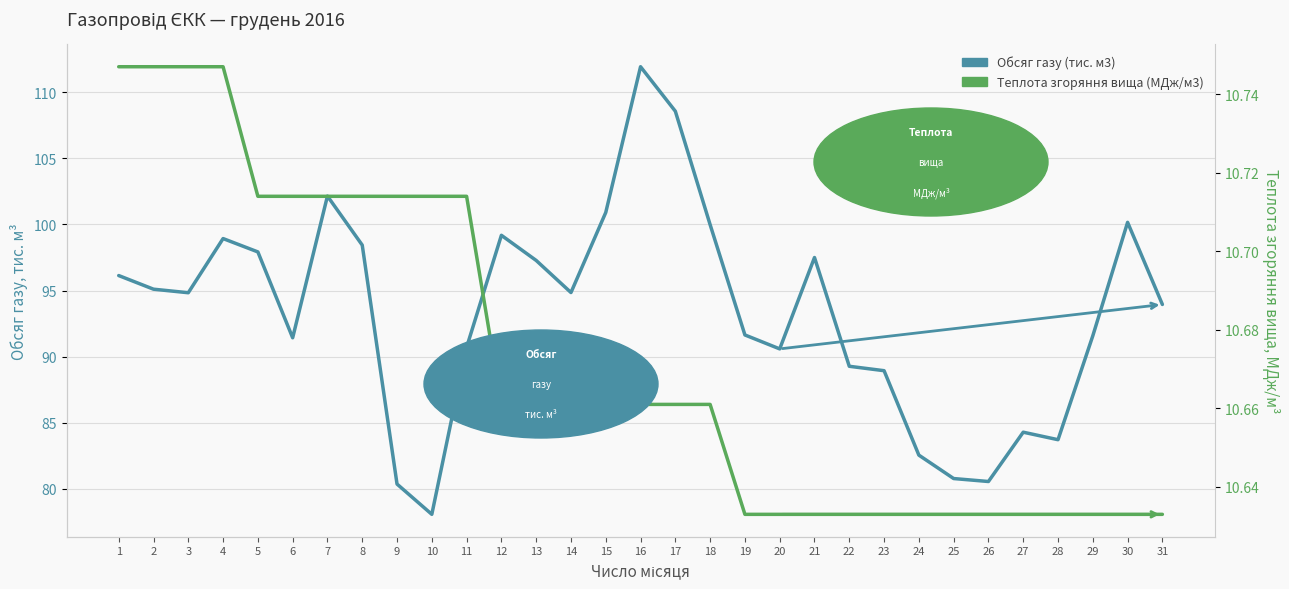

Rank the series at 10 from highest to lowest value.

Обсяг газу (тис. м3), Теплота згоряння вища (МДж/м3)